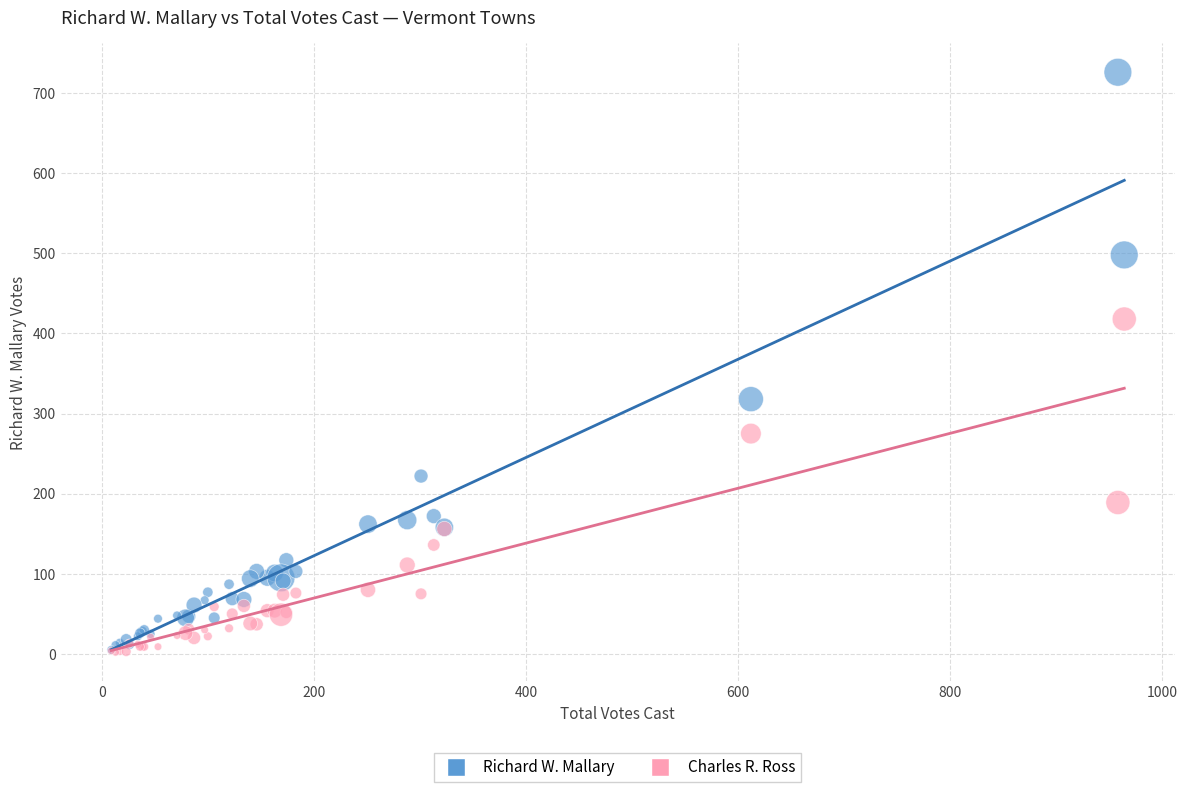

Across all series, what Y value is closest to 364?

318